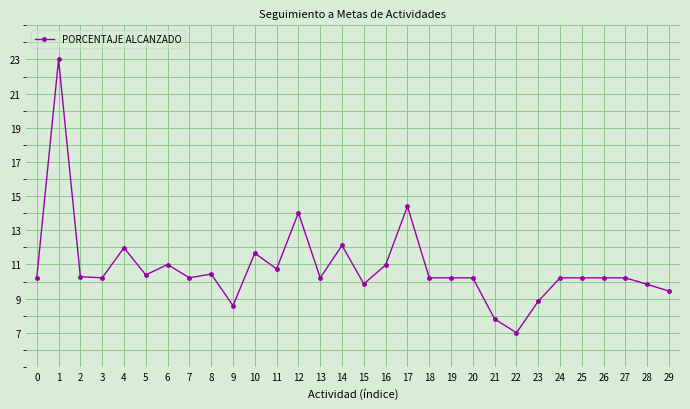

Does the chart display data point markers on the line(s)?

Yes